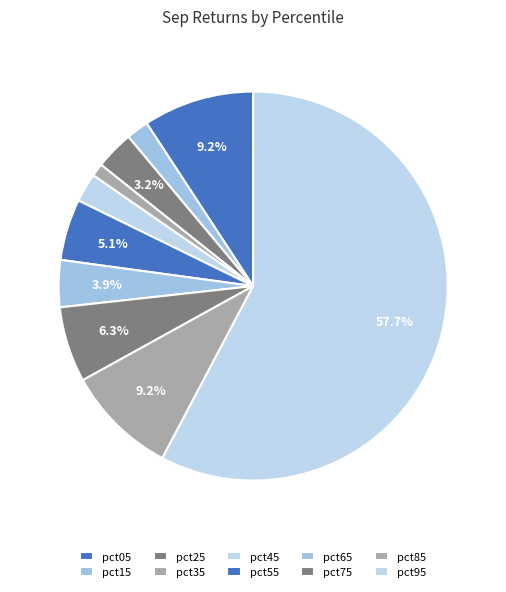

The pct75 slice represents 6% of the pie. True or false?

True